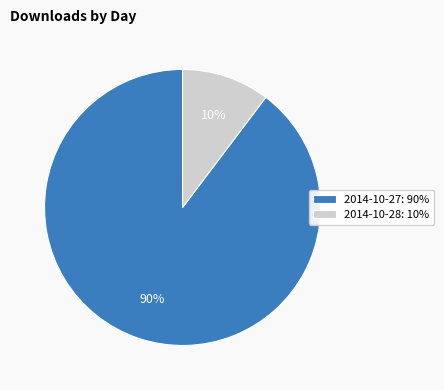

Does 2014-10-27 represent more than half of the total?

Yes